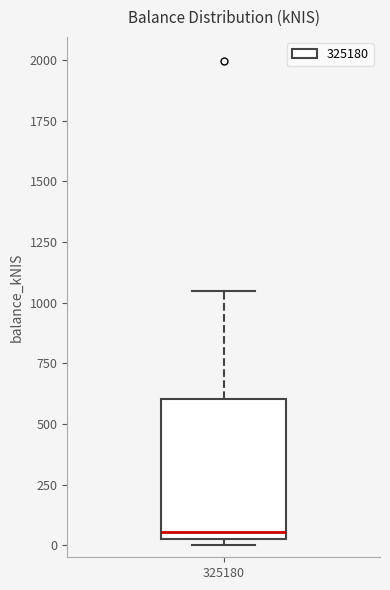

Transcribe this box plot: give where the median line is, the range the box spans, and where the two whiskers end, as read against the y-axis. The values are not printed on the chart, so give them approximately, as read against the axis.

median 50 (just above the box's lower edge), box 50 to 600, whiskers 0 to 1050